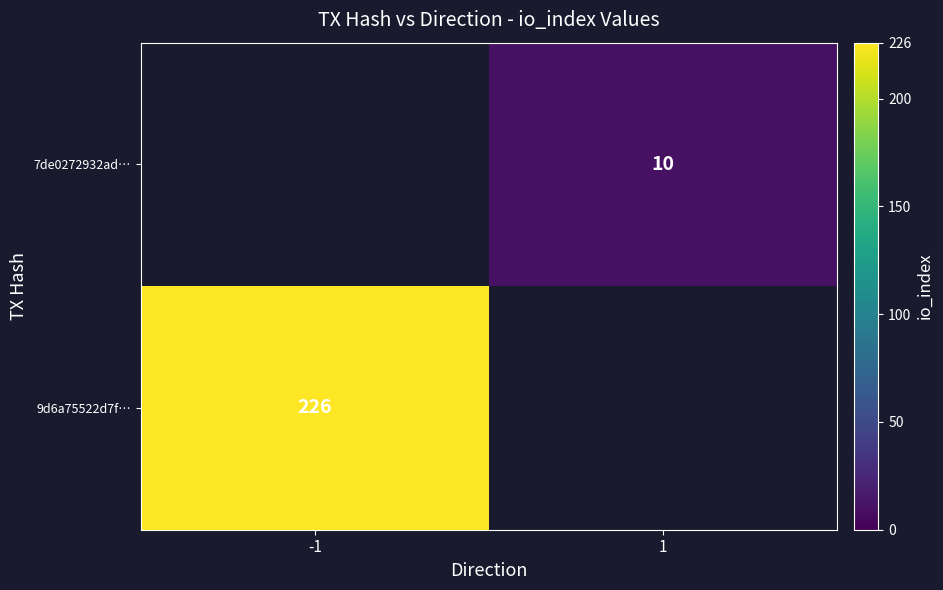

Which category has the lowest value across all series?

1